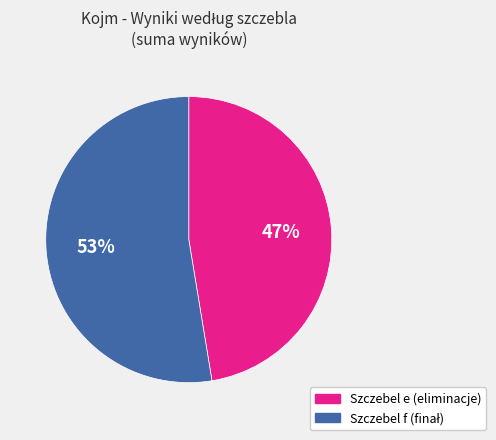

To the nearest percent, what is the average slice percentage?

50%